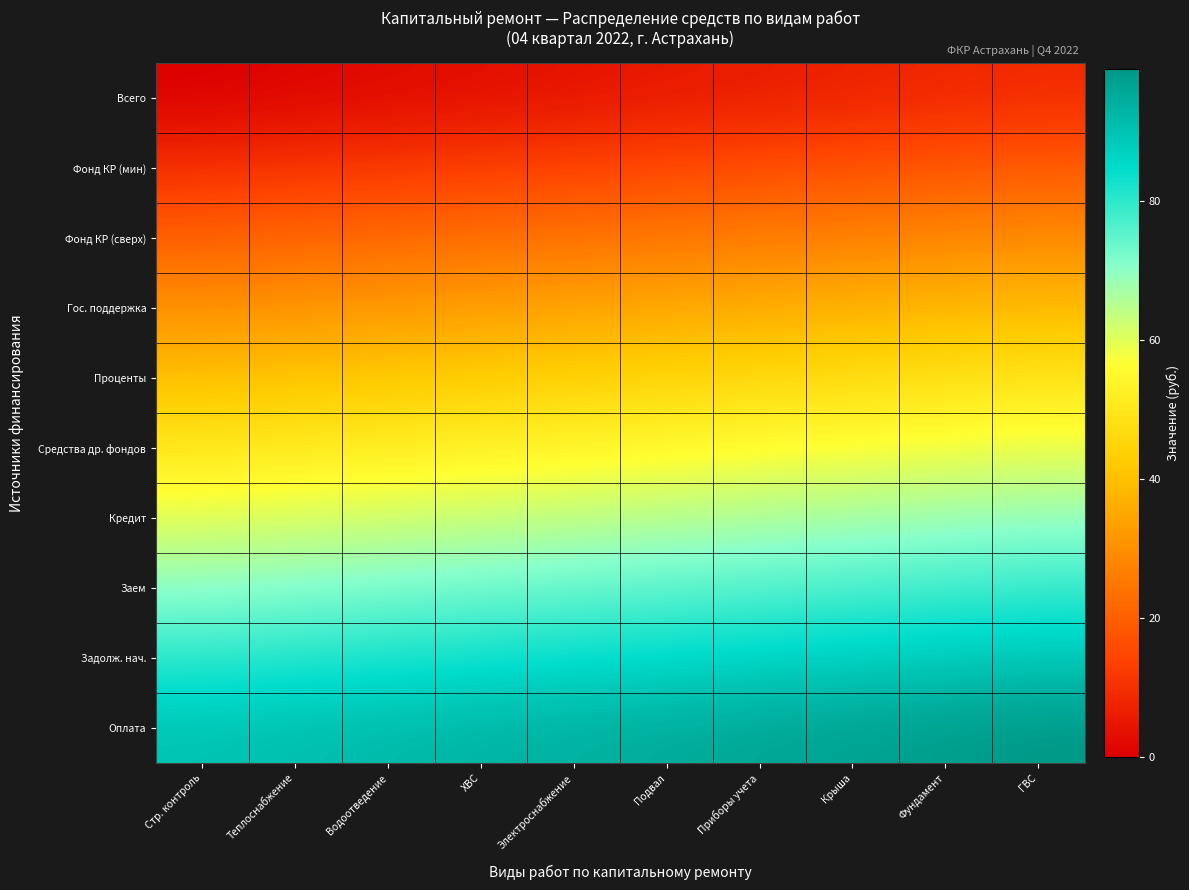

What is the spread (max minus min) of values at ГВС?

90